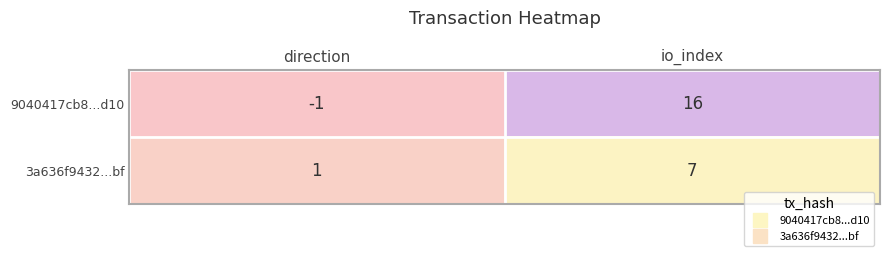

The 9040417cb8...d10 series shows 8 at io_index. True or false?

False